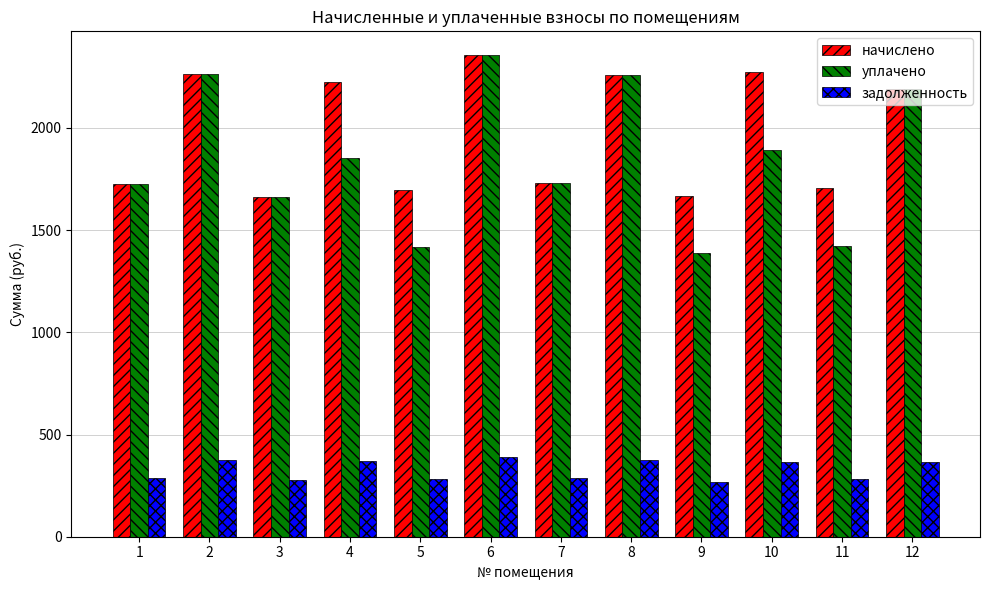

Is the value of задолженность at 8 greater than the value of начислено at 4?

No